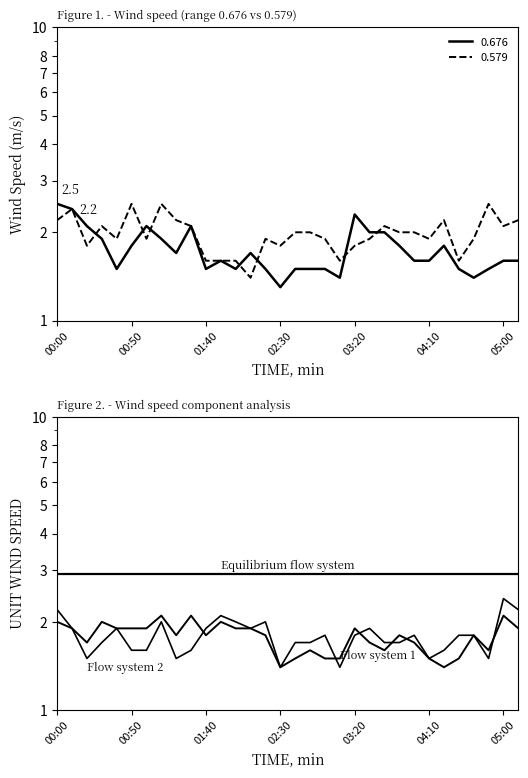

Reading left to right, what are all the values shown in this chart?

Equilibrium flow system: 2.9	2.9	2.9	2.9	2.9	2.9	2.9	2.9	2.9	2.9	2.9	2.9	2.9	2.9	2.9	2.9	2.9	2.9	2.9	2.9	2.9	2.9	2.9	2.9	2.9	2.9	2.9	2.9	2.9	2.9	2.9	2.9
Flow system 1: 2.0	1.9	1.7	2.0	1.9	1.9	1.9	2.1	1.8	2.1	1.8	2.0	1.9	1.9	1.8	1.4	1.5	1.6	1.5	1.5	1.9	1.7	1.6	1.8	1.7	1.5	1.4	1.5	1.8	1.6	2.1	1.9
Flow system 2: 2.2	1.9	1.5	1.7	1.9	1.6	1.6	2.0	1.5	1.6	1.9	2.1	2.0	1.9	2.0	1.4	1.7	1.7	1.8	1.4	1.8	1.9	1.7	1.7	1.8	1.5	1.6	1.8	1.8	1.5	2.4	2.2